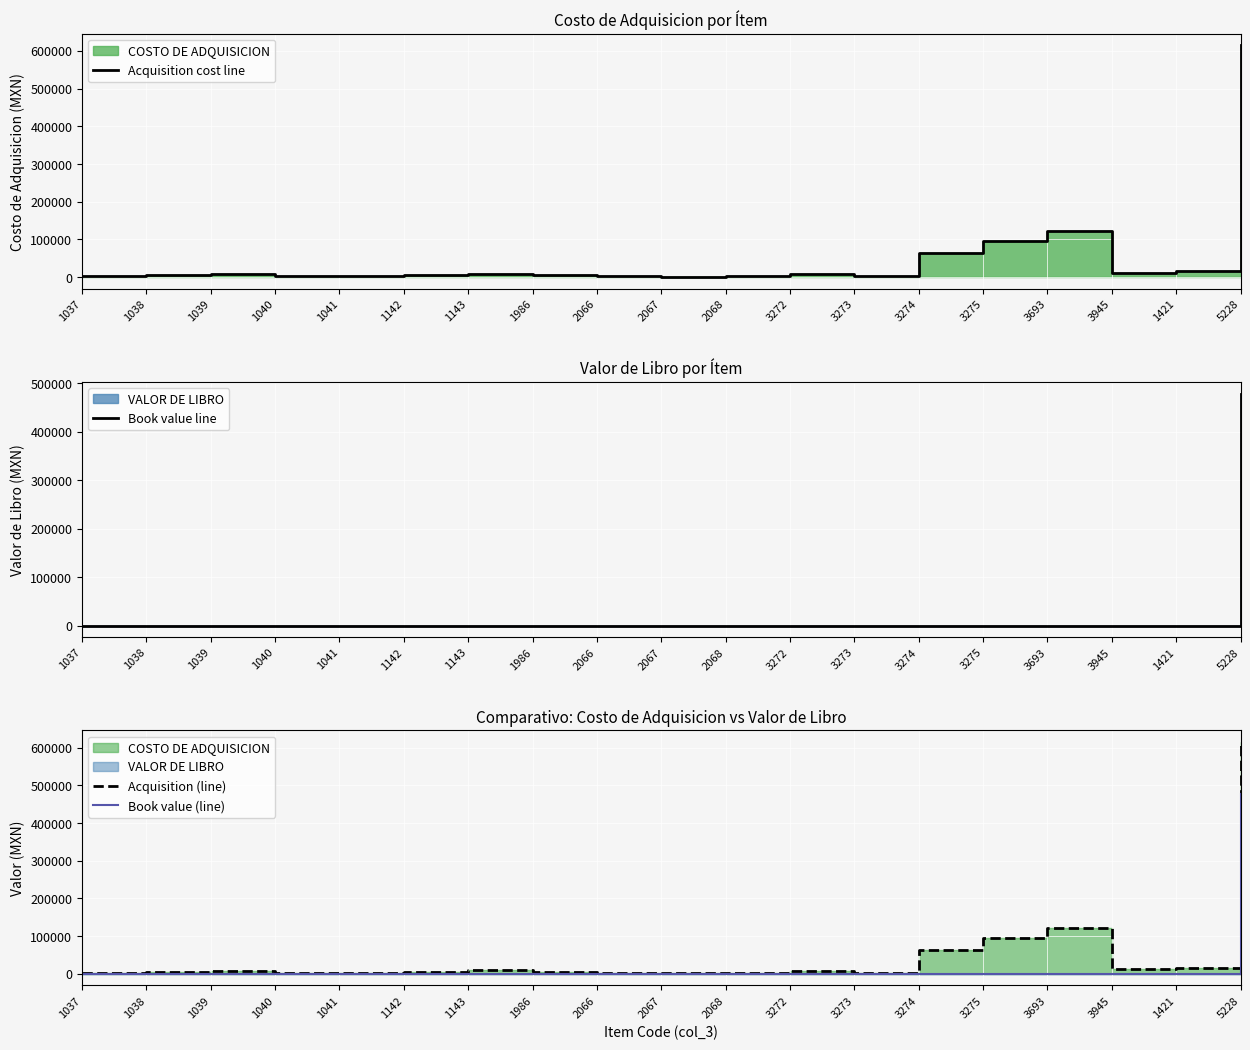

Where is the first local minimum for Acquisition cost line?

1040